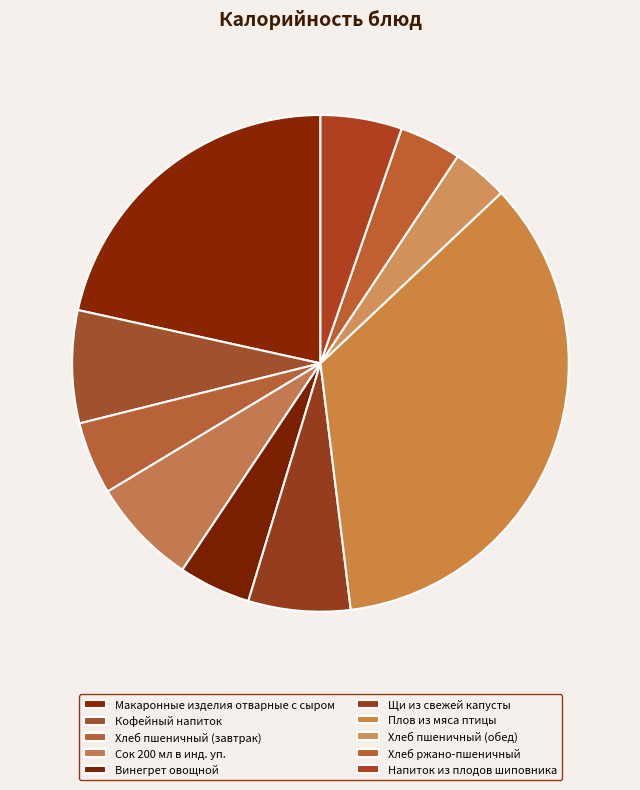

To the nearest percent, what is the difference between the largest and smallest slice percentages?

31%